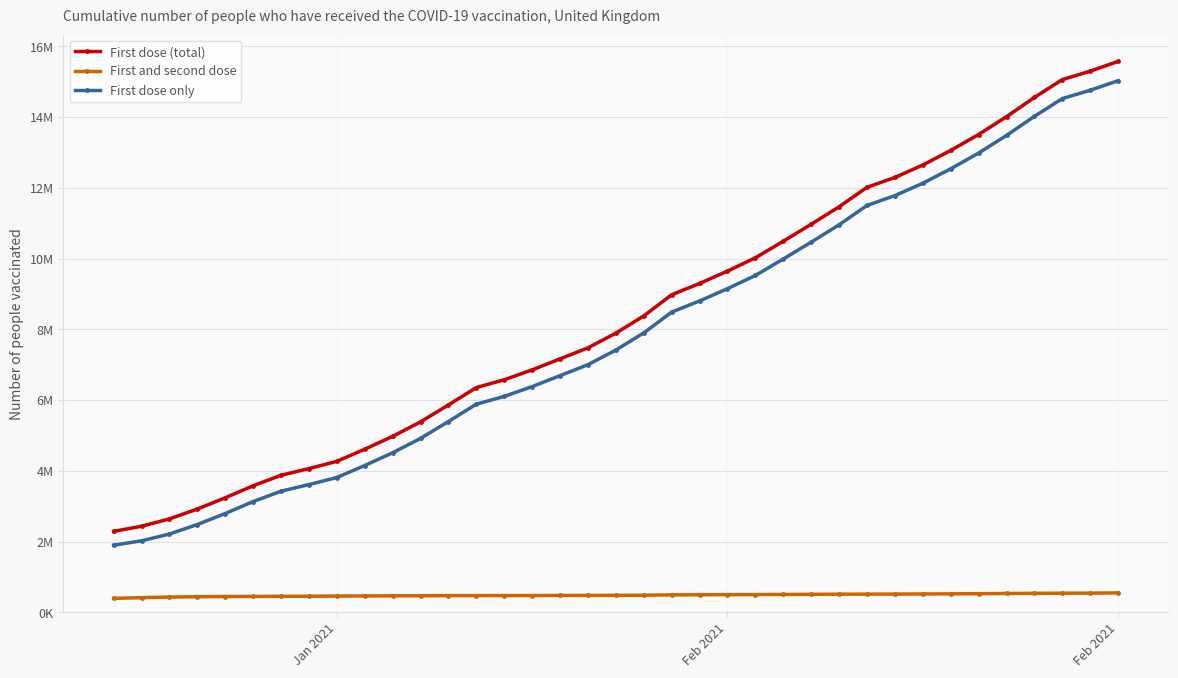

What are all the series names shown in the legend?

First dose (total), First and second dose, First dose only